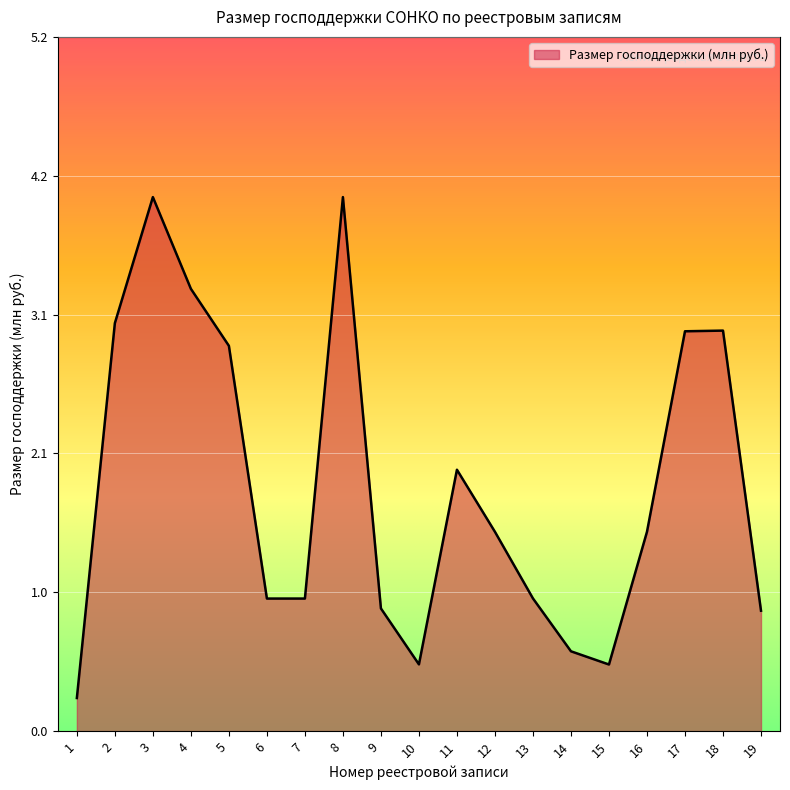

What is the maximum value shown in the chart?

4.0